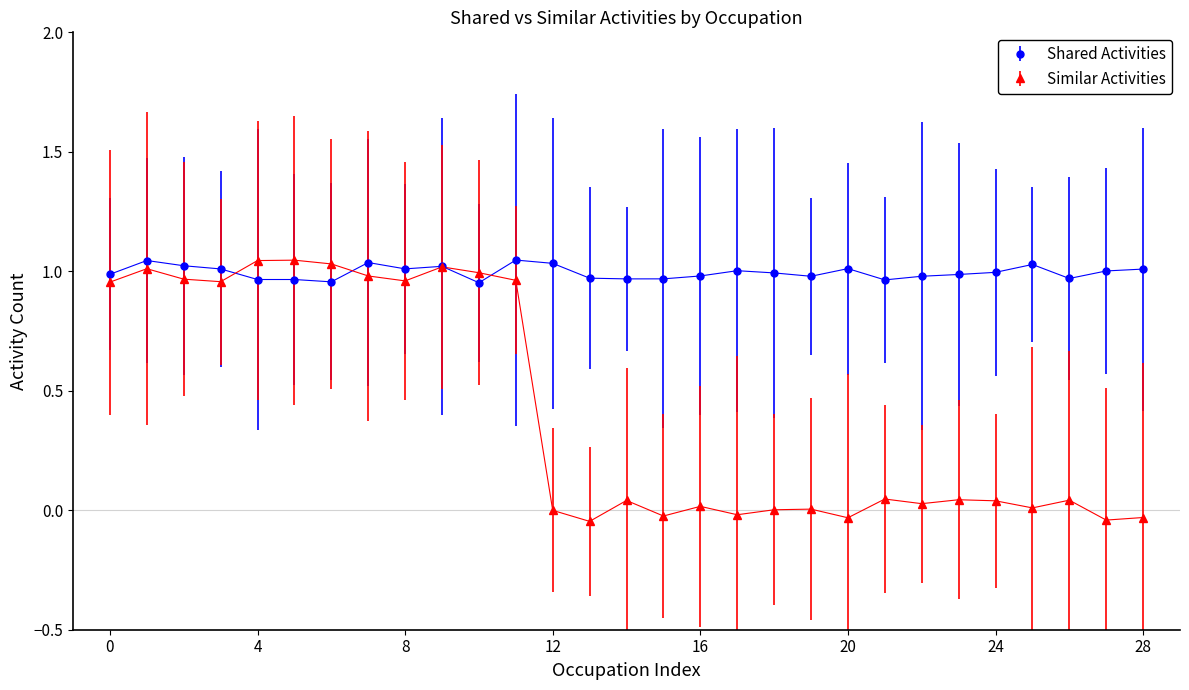

List the series in order of their overall mean, highest first.

Shared Activities, Similar Activities